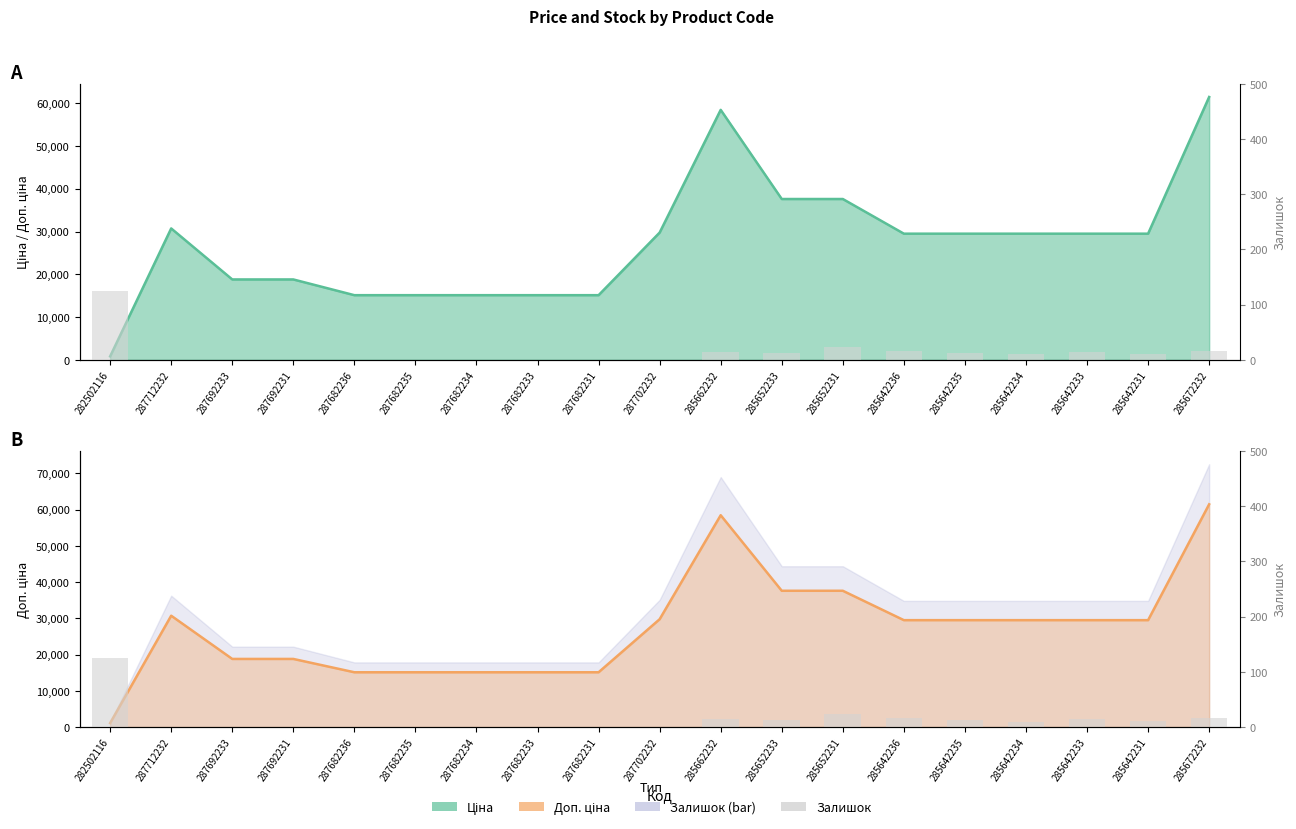

What is the difference between the second highest and second lowest values in the Доп. ціна series?

43306.5